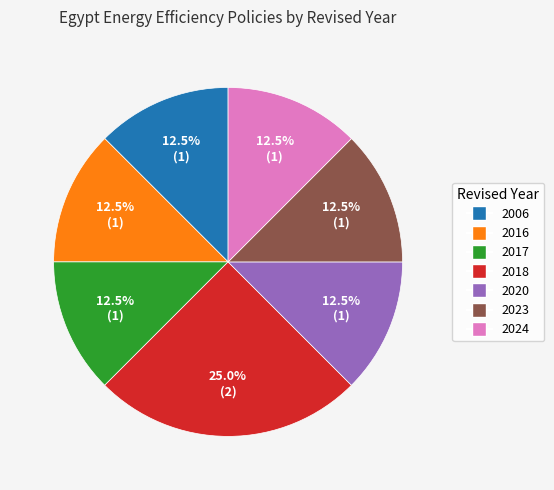

Does any single category account for the majority?

No